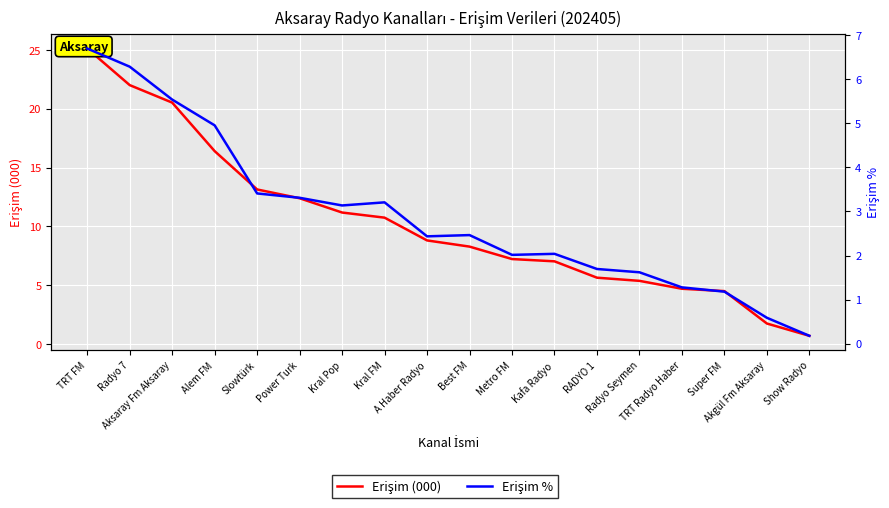

List the series in order of their peak value, highest first.

Erişim (000), Erişim %